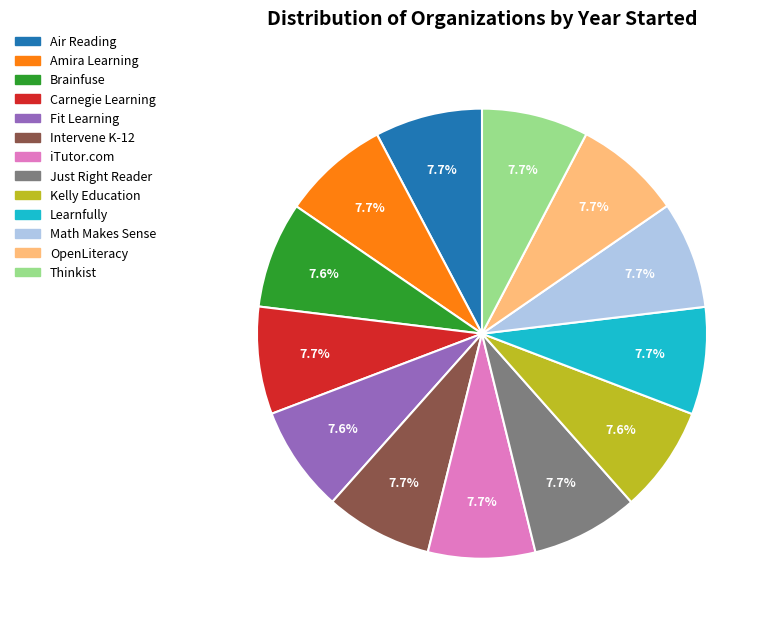

Does Fit Learning account for over 50% of the chart?

No